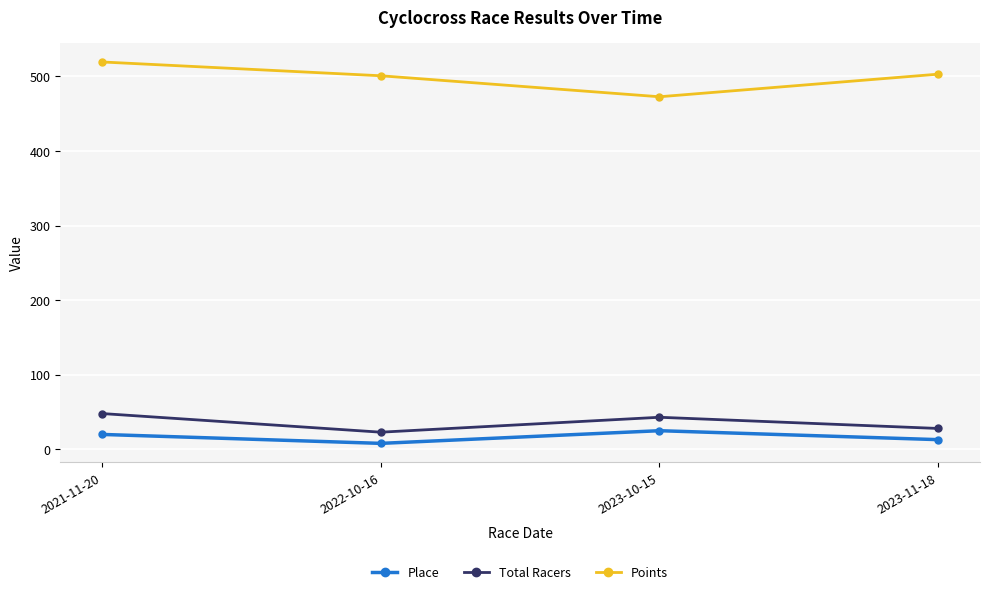

Count the Total Racers values in the range 28 to 48.

3